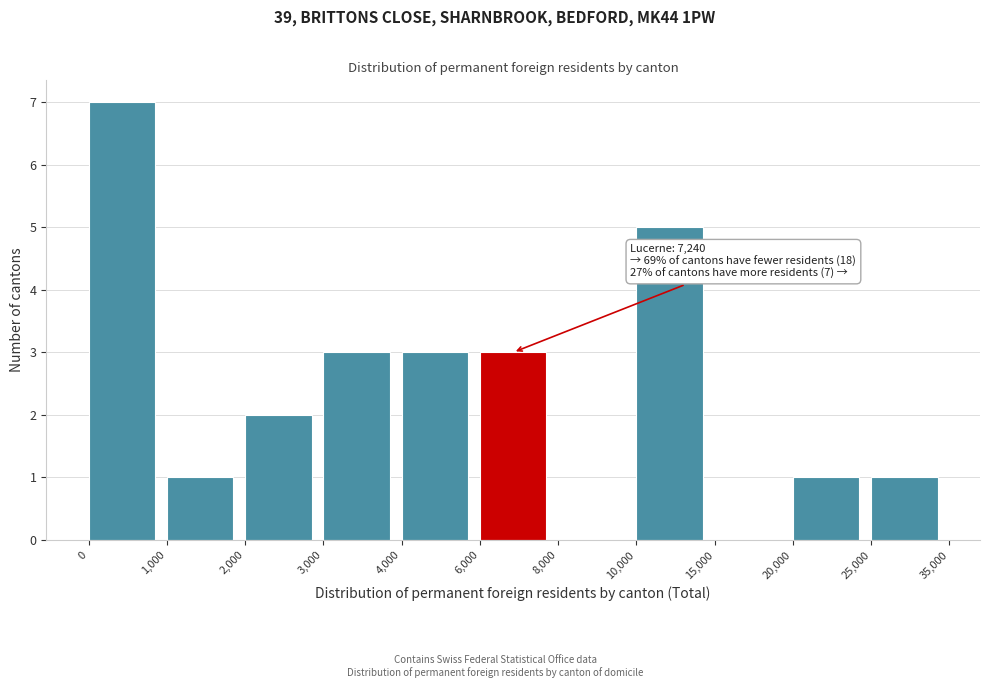

Reading left to right, list all the values displayed in this chart.

0=7	1,000=1	2,000=2	3,000=3	4,000=3	6,000=3	8,000=0	10,000=5	15,000=0	20,000=1	25,000=1